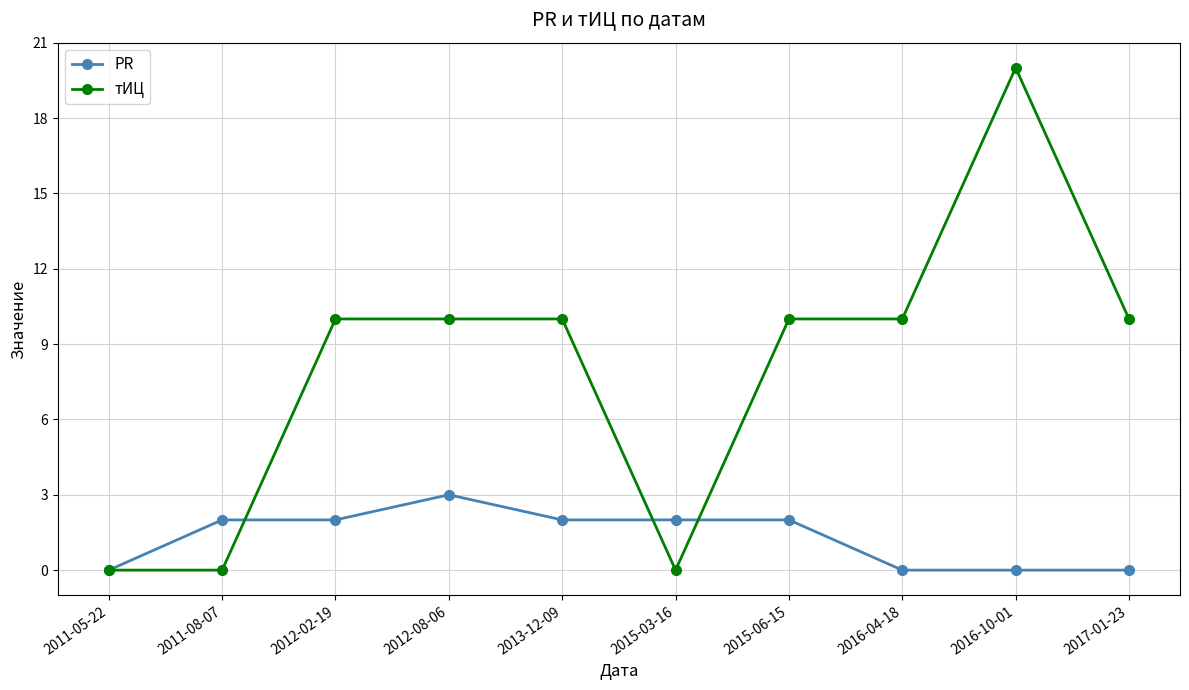

The тИЦ series shows 10 at 2017-01-23. True or false?

True